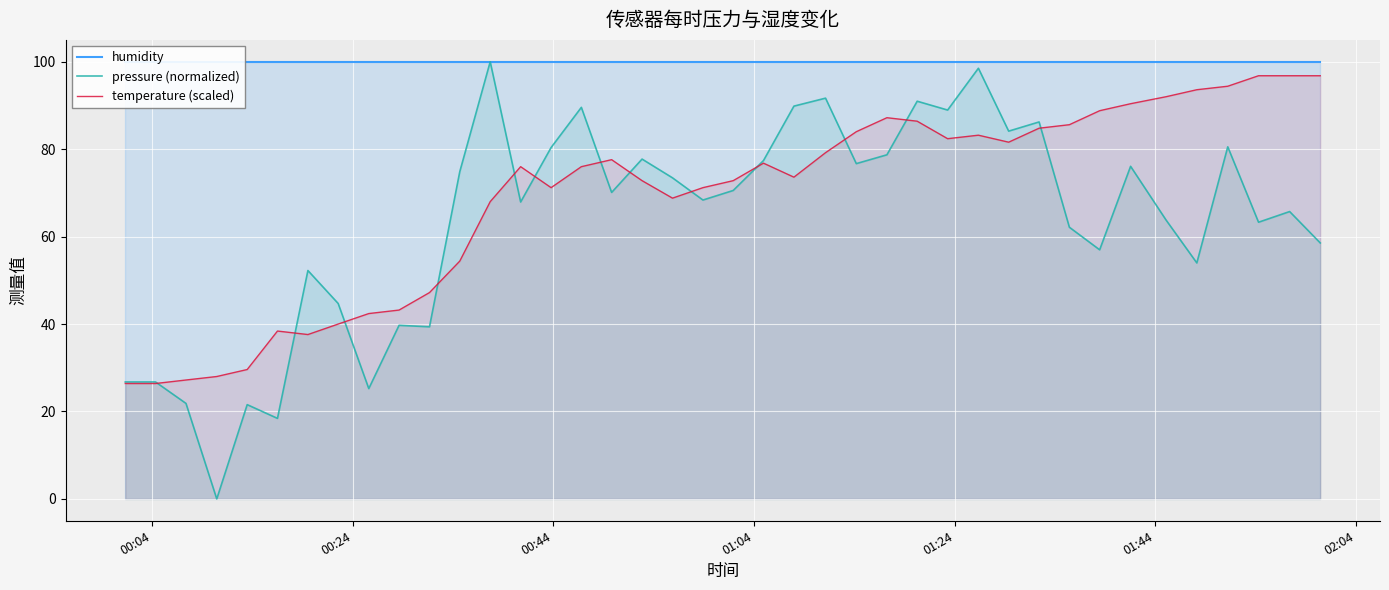

What is the minimum value for temperature (scaled)?

26.4